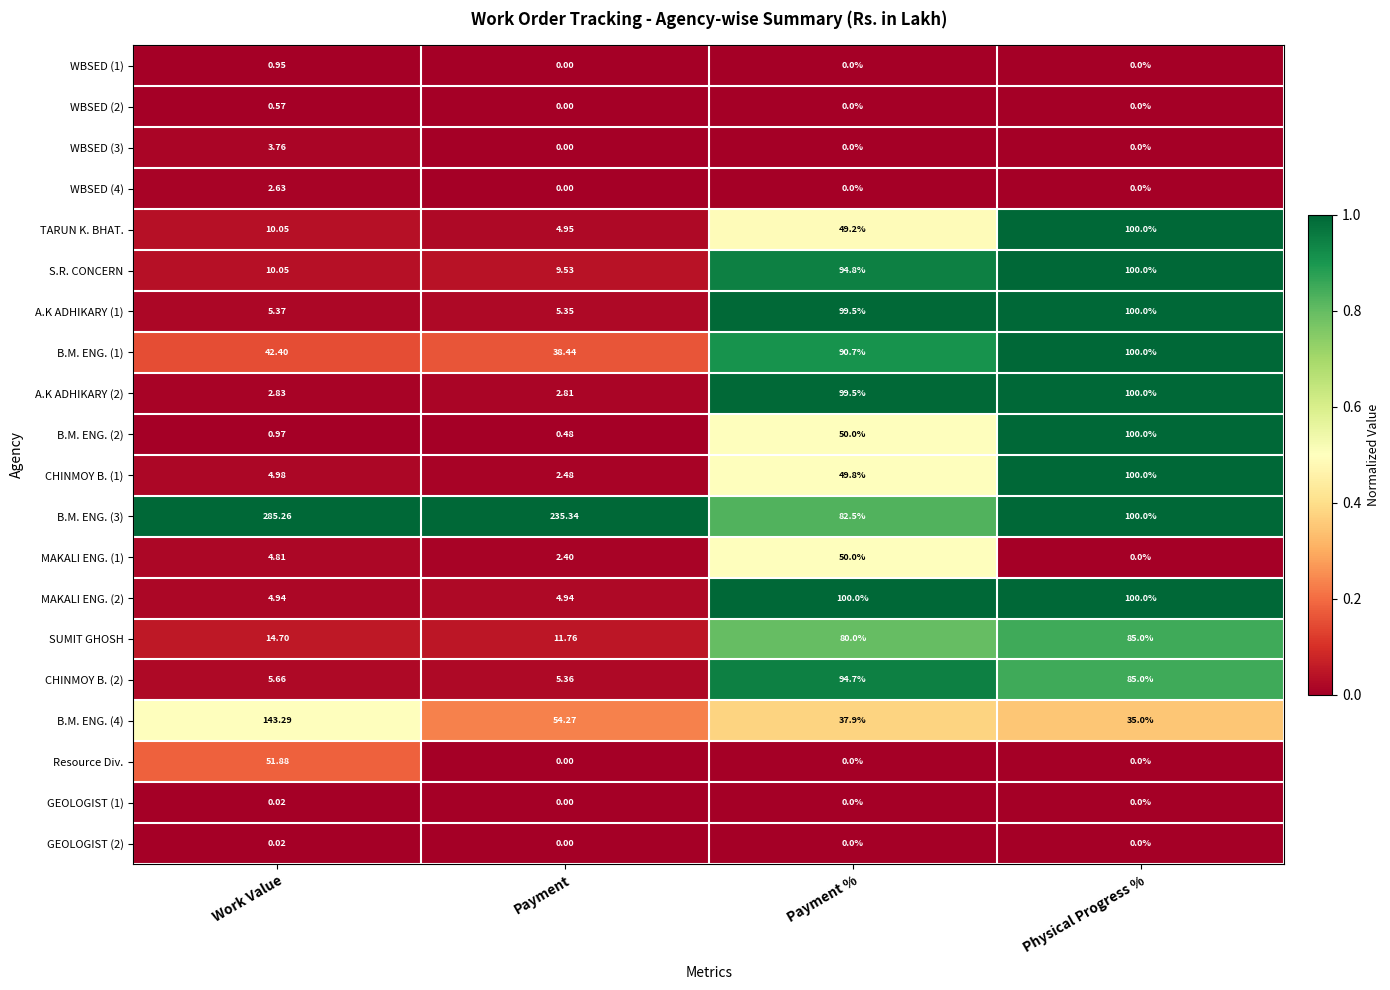

Which series changed the most between Payment % and Physical Progress %?

TARUN K. BHAT.